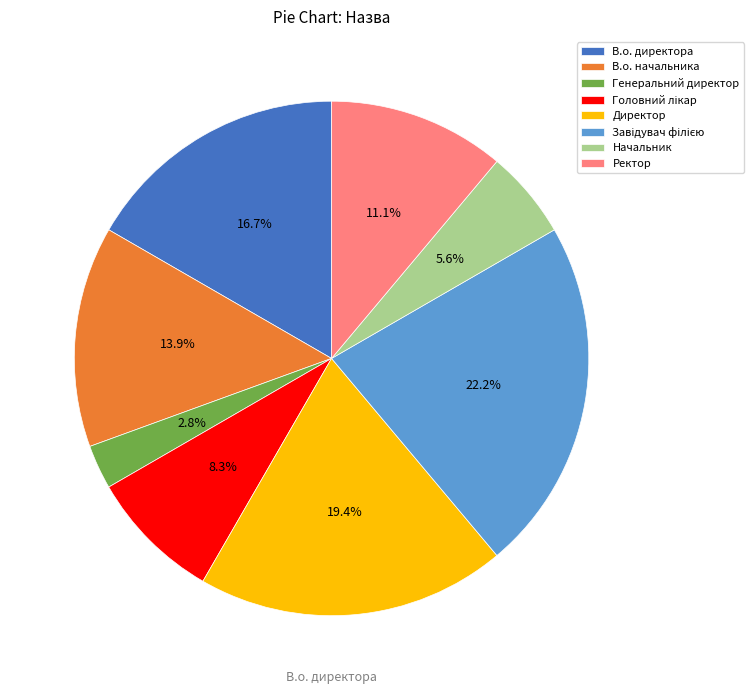

Which slice is the smallest?

Генеральний директор